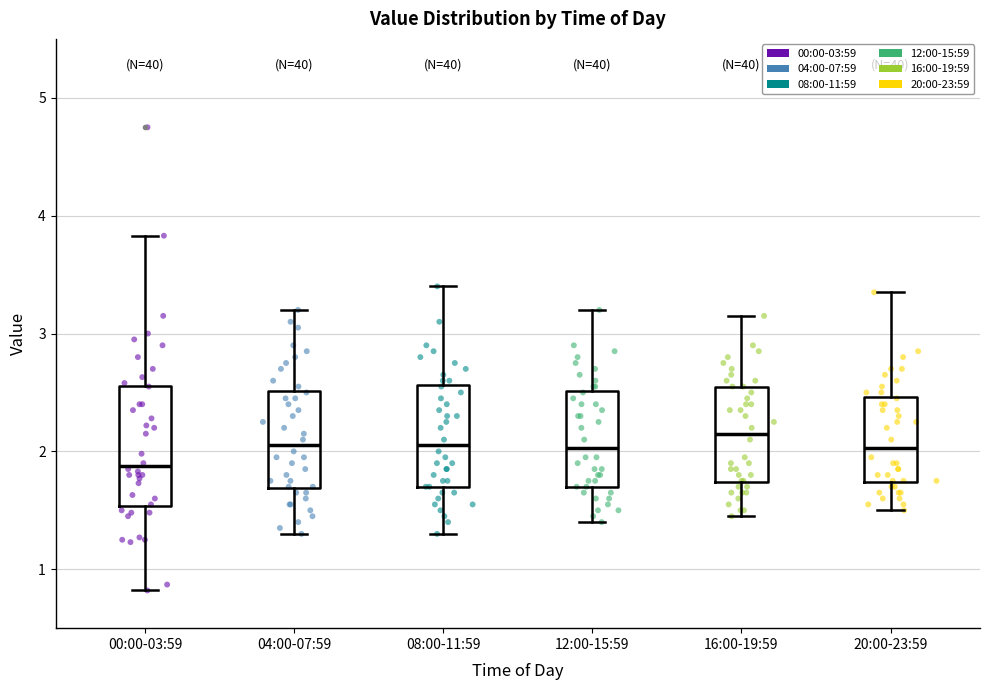

Reading left to right, transcribe this box plot: for each box, give where its median line is, the range the box spans, and where its two whiskers end, as read against the y-axis. The values are not printed on the chart, so give them approximately, as read against the axis.

00:00-03:59: median 1.9, box 1.5 to 2.6, whiskers 0.8 to 3.8
04:00-07:59: median 2.1, box 1.7 to 2.5, whiskers 1.3 to 3.2
08:00-11:59: median 2.1, box 1.7 to 2.6, whiskers 1.3 to 3.4
12:00-15:59: median 2.0, box 1.7 to 2.5, whiskers 1.4 to 3.2
16:00-19:59: median 2.2, box 1.7 to 2.6, whiskers 1.5 to 3.2
20:00-23:59: median 2.0, box 1.7 to 2.5, whiskers 1.5 to 3.4